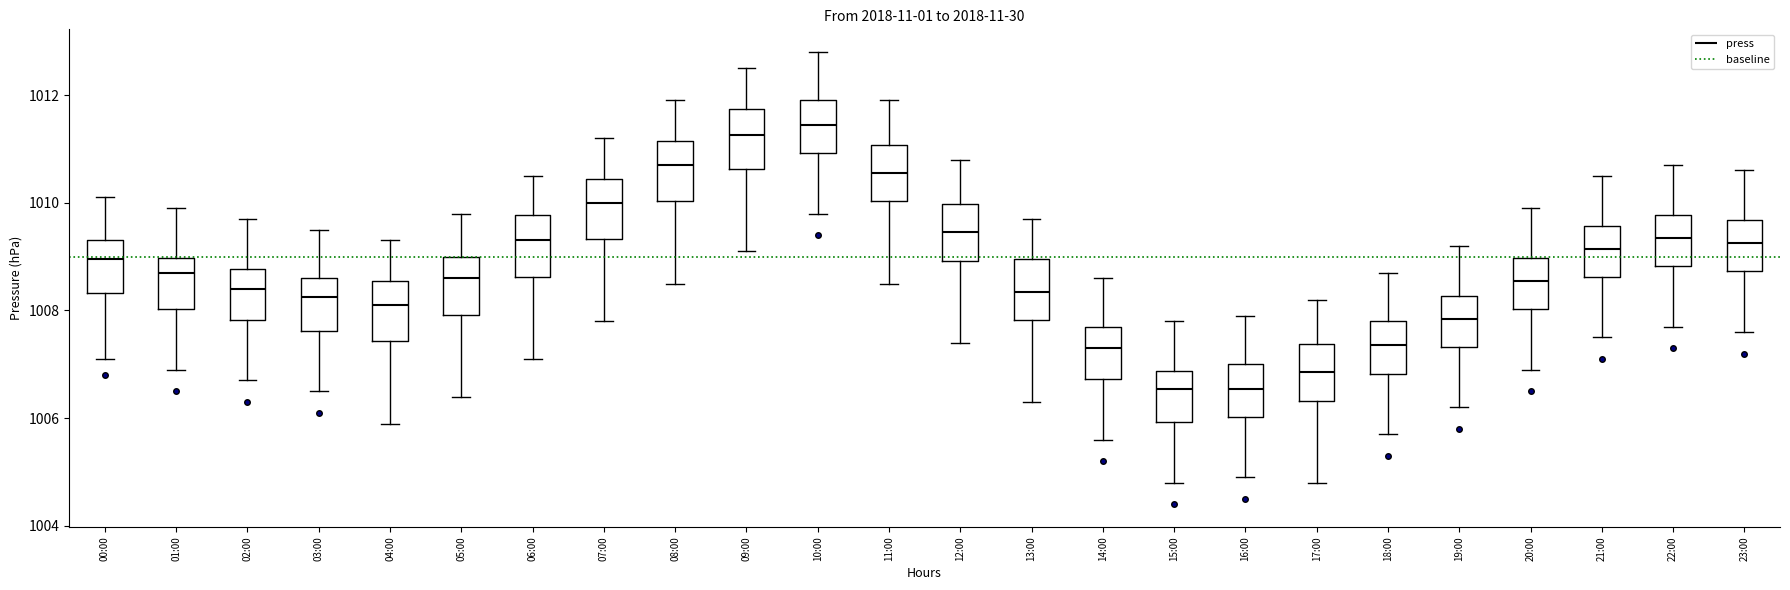

Reading left to right, read every box against the y-axis: the position of its median line, the range the box covers, and the ends of its whiskers. The values are not printed on the chart, so give them approximately, as read against the axis.

00:00: median 1009.0, box 1008.4 to 1009.4, whiskers 1007.2 to 1010.2
01:00: median 1008.8, box 1008.0 to 1009.0, whiskers 1007.0 to 1010.0
02:00: median 1008.4, box 1007.8 to 1008.8, whiskers 1006.8 to 1009.8
03:00: median 1008.2, box 1007.6 to 1008.6, whiskers 1006.6 to 1009.6
04:00: median 1008.2, box 1007.4 to 1008.6, whiskers 1006.0 to 1009.4
05:00: median 1008.6, box 1008.0 to 1009.0, whiskers 1006.4 to 1009.8
06:00: median 1009.4, box 1008.6 to 1009.8, whiskers 1007.2 to 1010.6
07:00: median 1010.0, box 1009.4 to 1010.4, whiskers 1007.8 to 1011.2
08:00: median 1010.8, box 1010.0 to 1011.2, whiskers 1008.6 to 1012.0
09:00: median 1011.2, box 1010.6 to 1011.8, whiskers 1009.2 to 1012.6
10:00: median 1011.4, box 1011.0 to 1012.0, whiskers 1009.8 to 1012.8
11:00: median 1010.6, box 1010.0 to 1011.0, whiskers 1008.6 to 1012.0
12:00: median 1009.4, box 1009.0 to 1010.0, whiskers 1007.4 to 1010.8
13:00: median 1008.4, box 1007.8 to 1009.0, whiskers 1006.4 to 1009.8
14:00: median 1007.4, box 1006.8 to 1007.8, whiskers 1005.6 to 1008.6
15:00: median 1006.6, box 1006.0 to 1006.8, whiskers 1004.8 to 1007.8
16:00: median 1006.6, box 1006.0 to 1007.0, whiskers 1005.0 to 1008.0
17:00: median 1006.8, box 1006.4 to 1007.4, whiskers 1004.8 to 1008.2
18:00: median 1007.4, box 1006.8 to 1007.8, whiskers 1005.8 to 1008.8
19:00: median 1007.8, box 1007.4 to 1008.2, whiskers 1006.2 to 1009.2
20:00: median 1008.6, box 1008.0 to 1009.0, whiskers 1007.0 to 1010.0
21:00: median 1009.2, box 1008.6 to 1009.6, whiskers 1007.6 to 1010.6
22:00: median 1009.4, box 1008.8 to 1009.8, whiskers 1007.8 to 1010.8
23:00: median 1009.2, box 1008.8 to 1009.6, whiskers 1007.6 to 1010.6